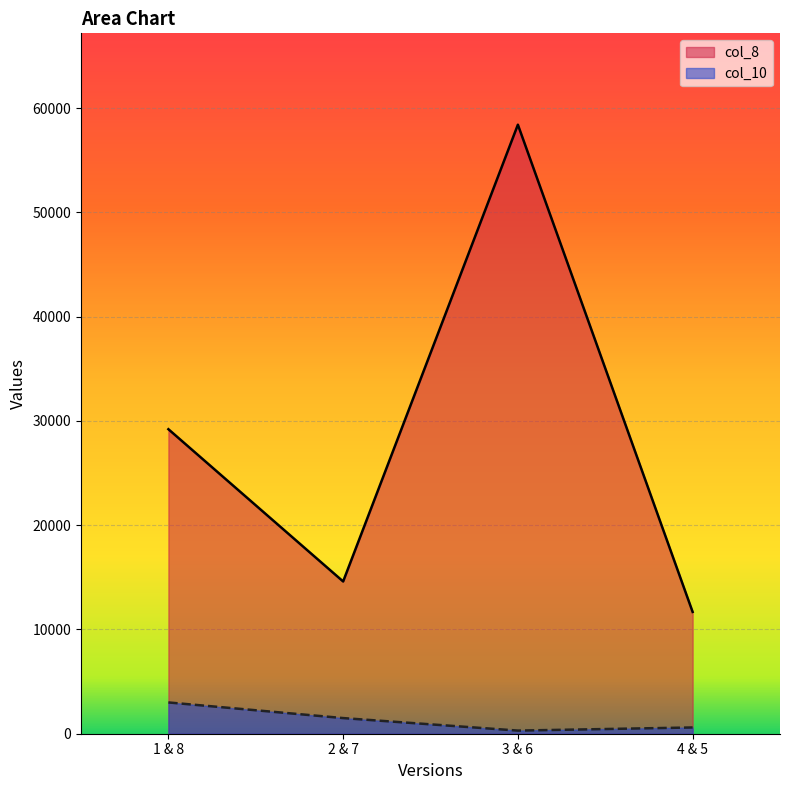

Where is the first local minimum for col_8?

2 & 7